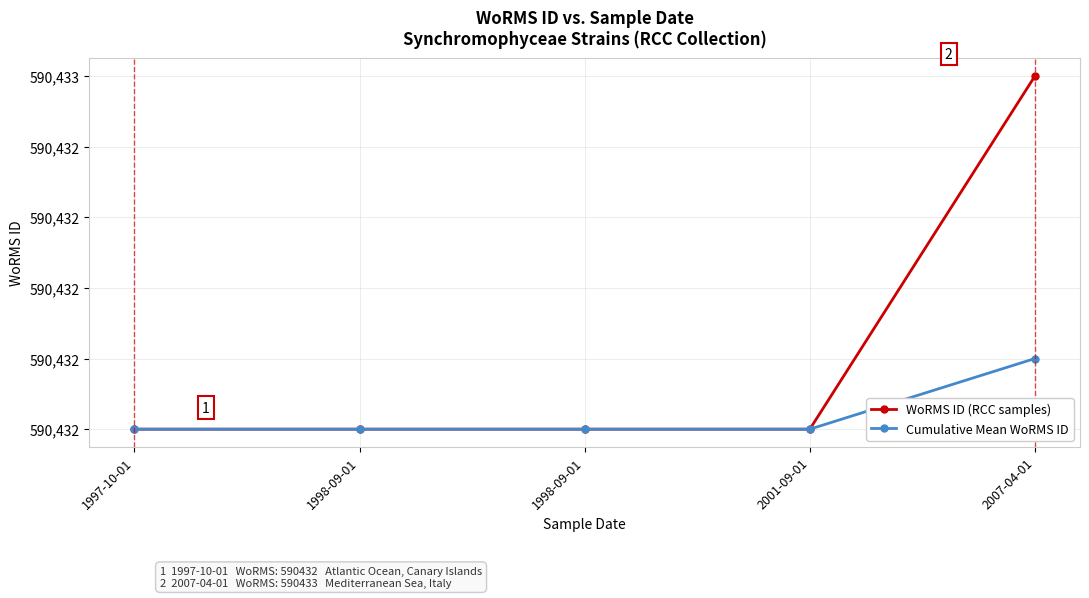

What are all the series names shown in the legend?

WoRMS ID (RCC samples), Cumulative Mean WoRMS ID